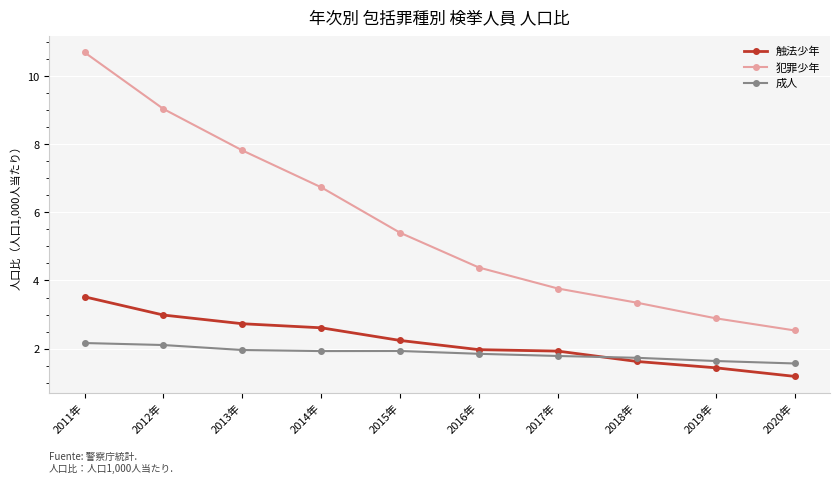

The 犯罪少年 series shows 10.7 at 2011年. True or false?

True